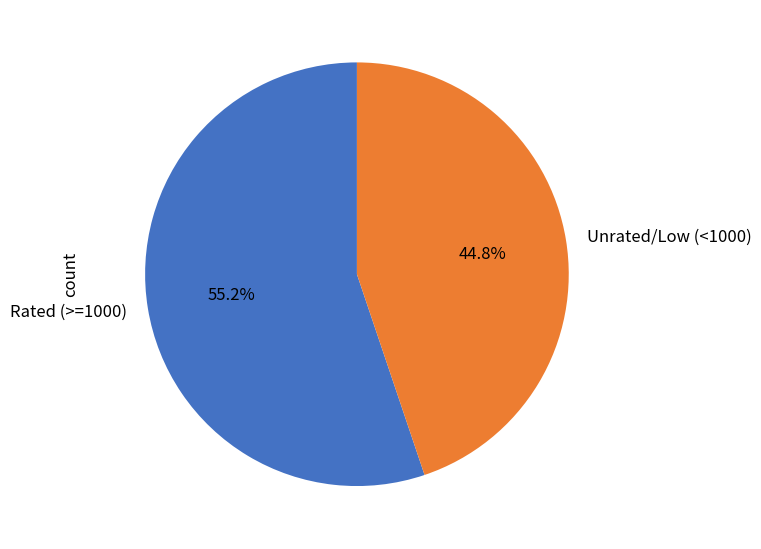

How much of the chart is everything except Unrated/Low (<1000)?

55.2%